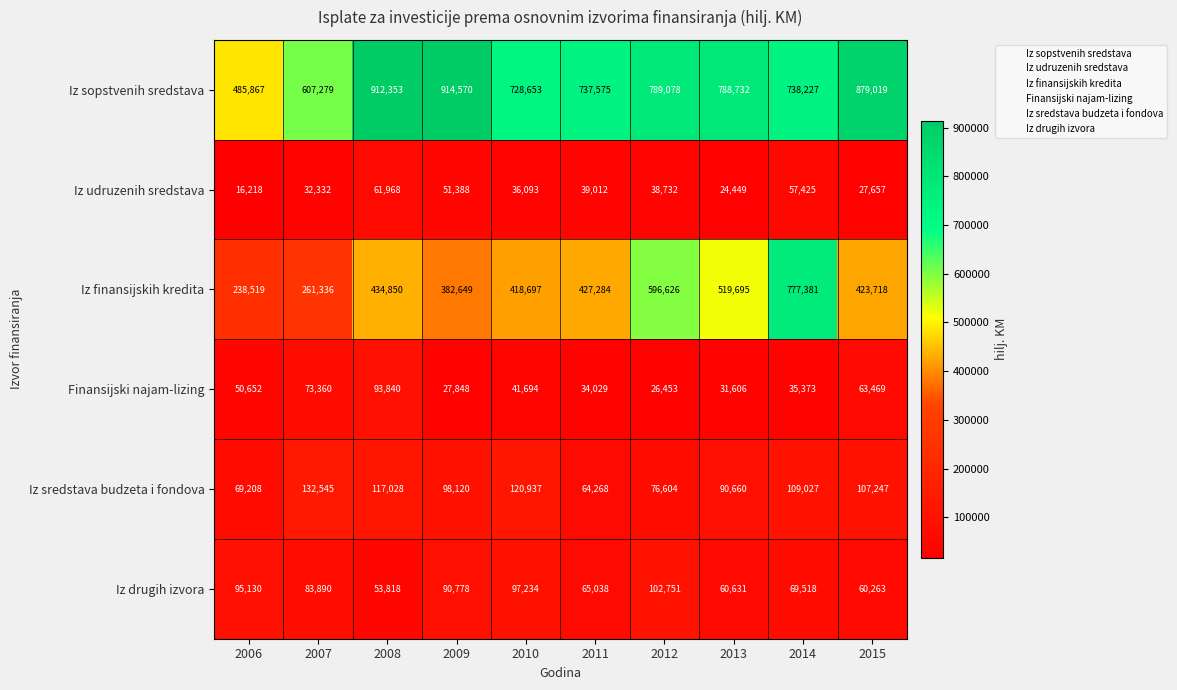

What is the difference between the highest and lowest values at 2006?

469649